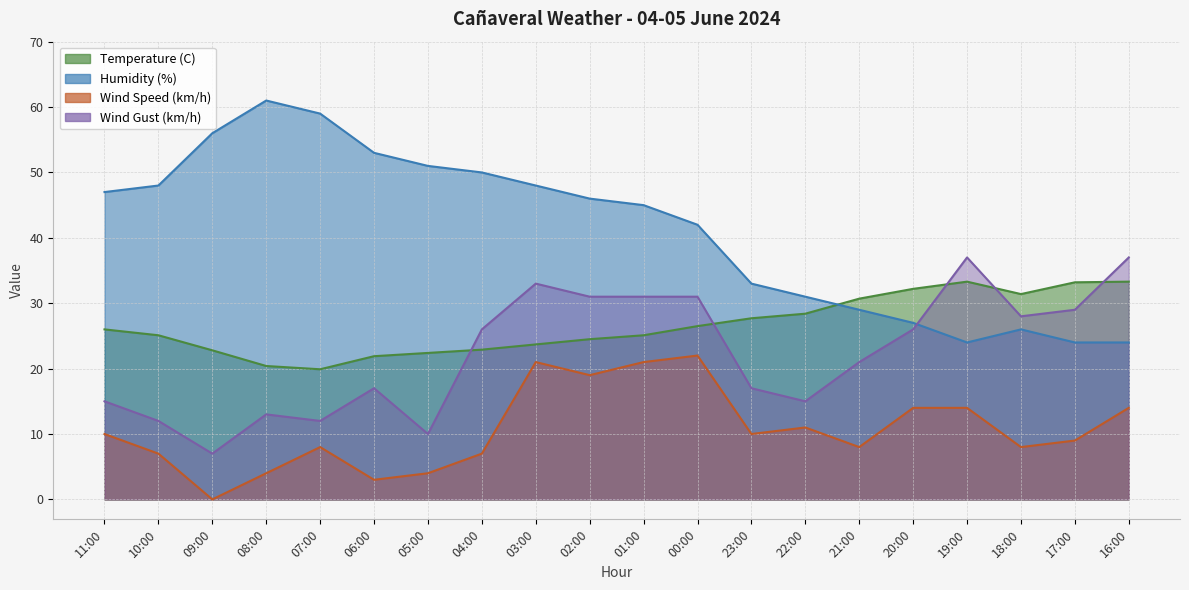

True or false: Wind Speed (km/h) and Wind Gust (km/h) intersect in this chart.

False